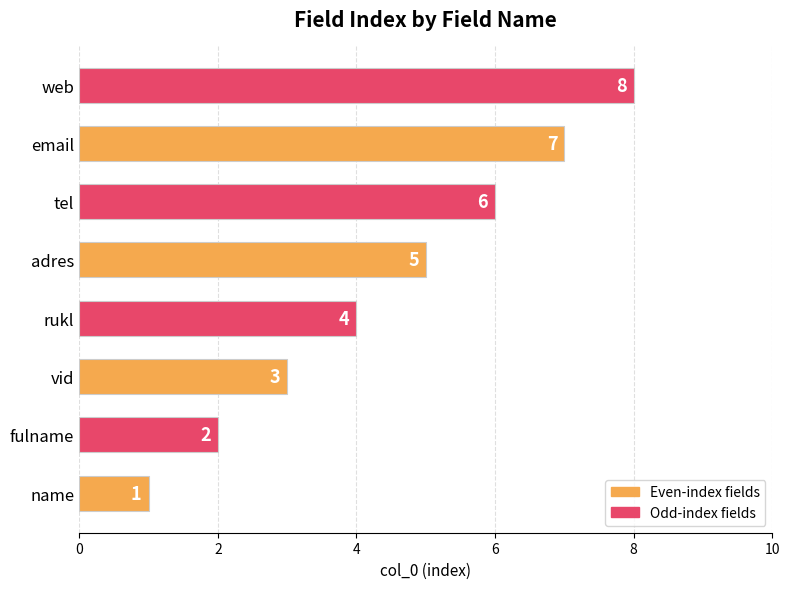

What is the change in value from name to vid?

+2